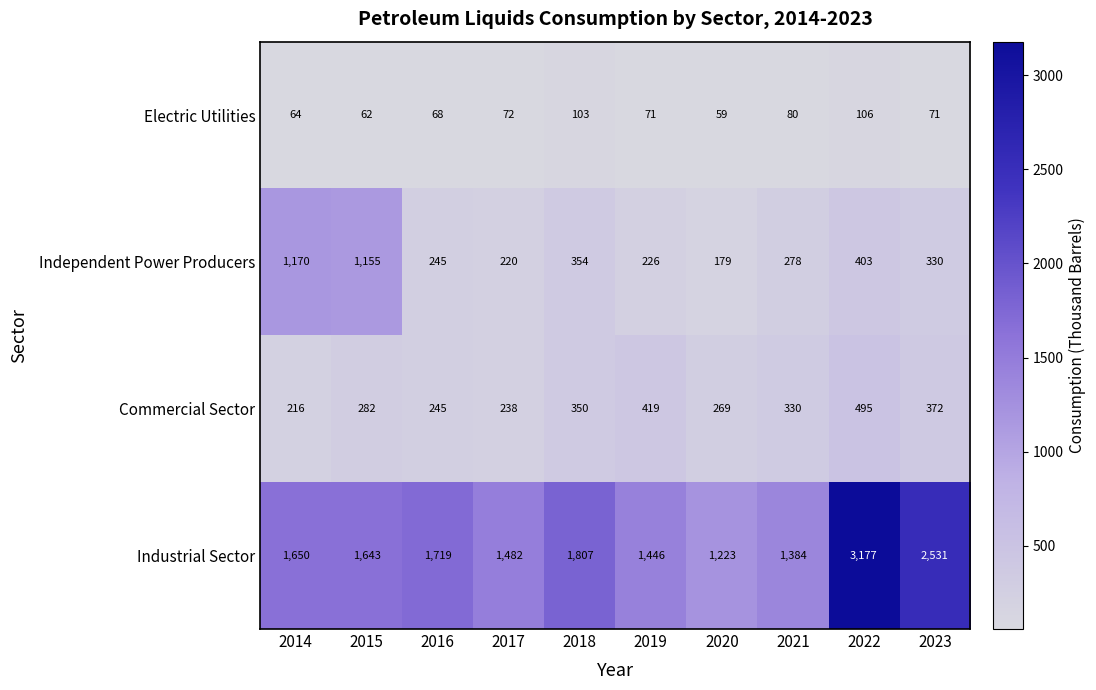

The Industrial Sector series shows 1643 at 2015. True or false?

True